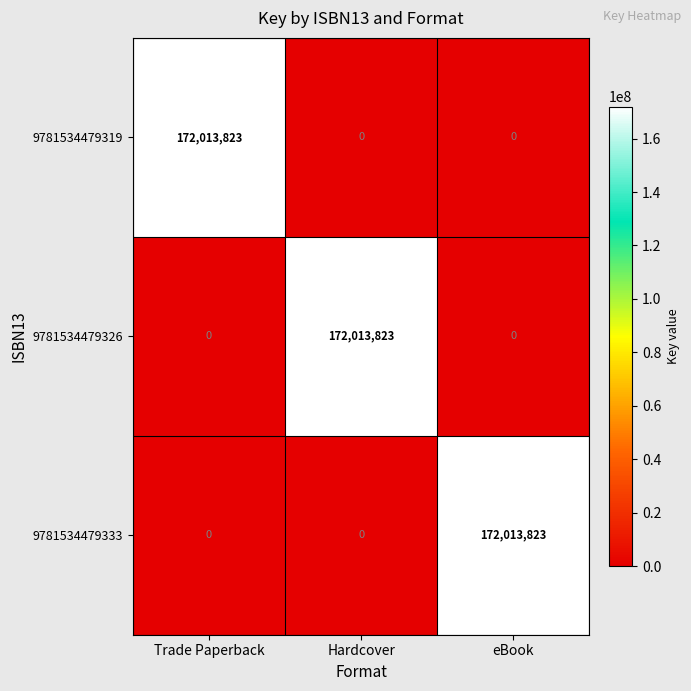

What is the difference between the maximum and minimum values in the 9781534479326 series?

172013823